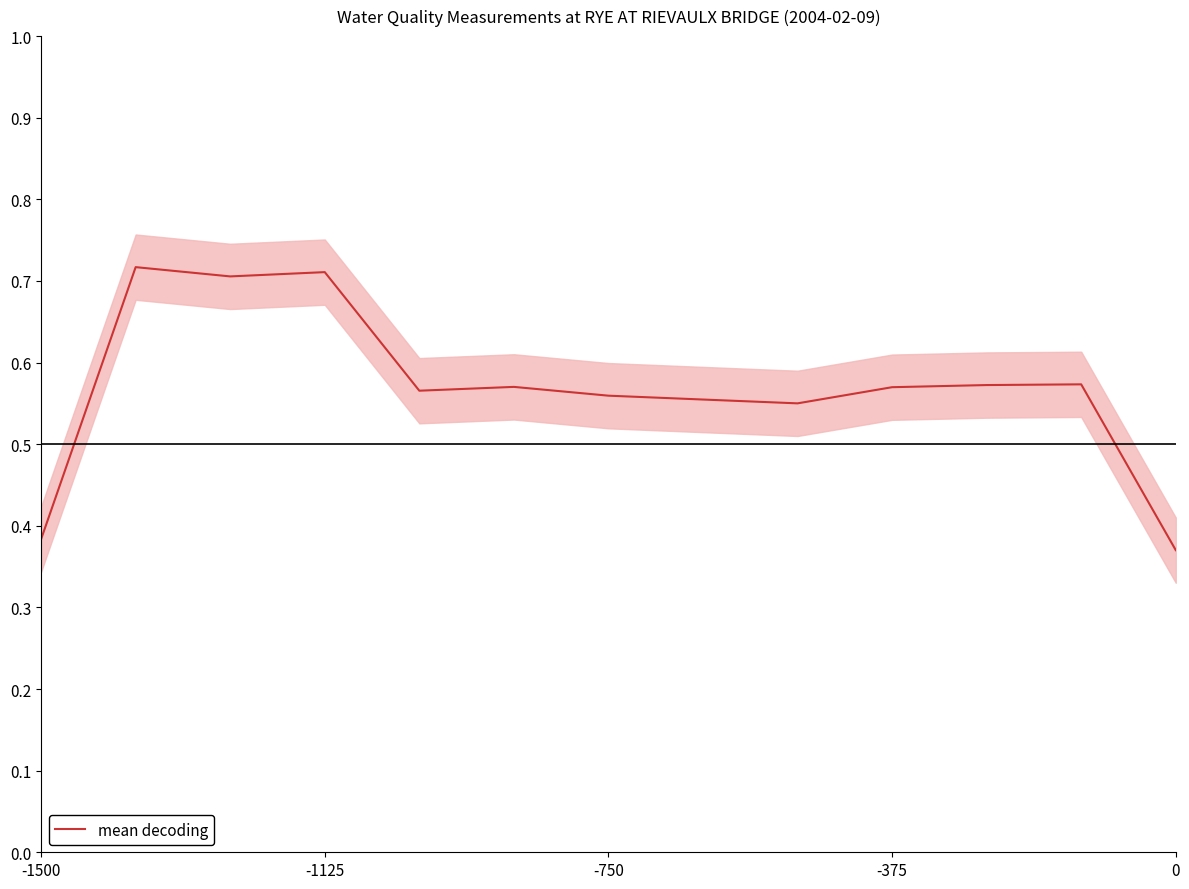

Count the values in the range 0 to 1.

13